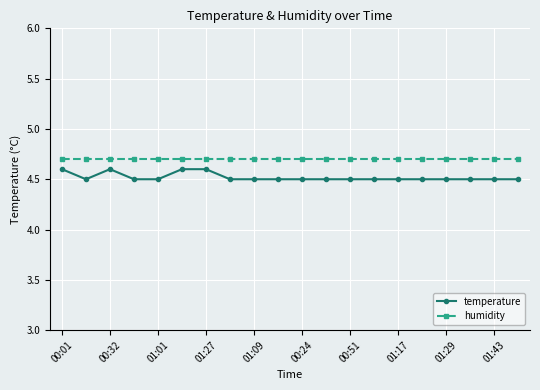

True or false: temperature and humidity intersect in this chart.

False